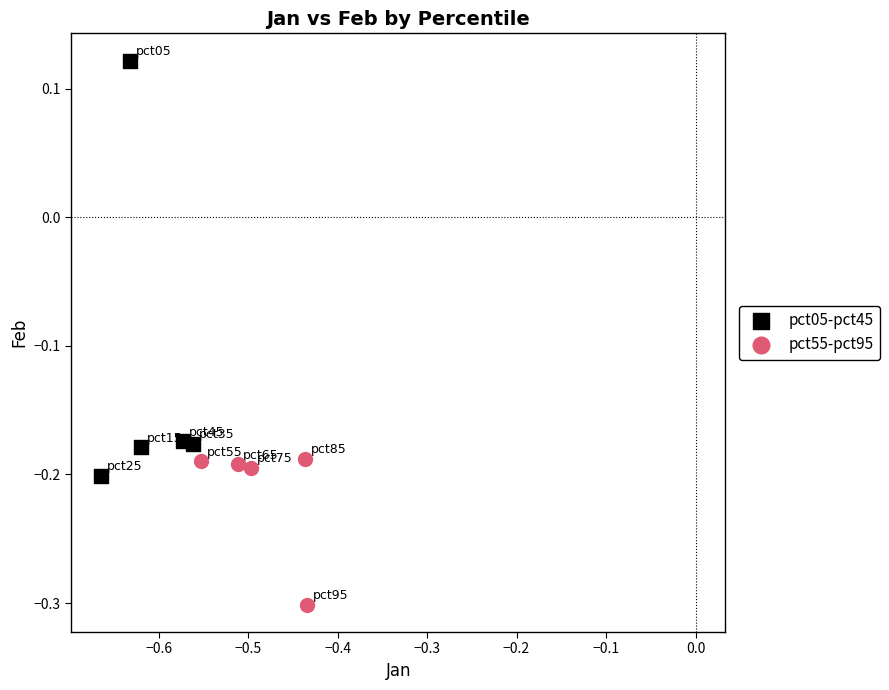

Which series reaches the minimum Y coordinate?

pct55-pct95